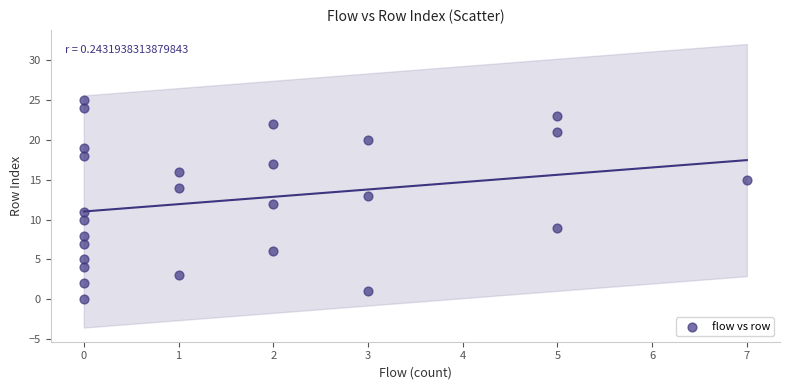

What is the range of X values (max minus min)?

7